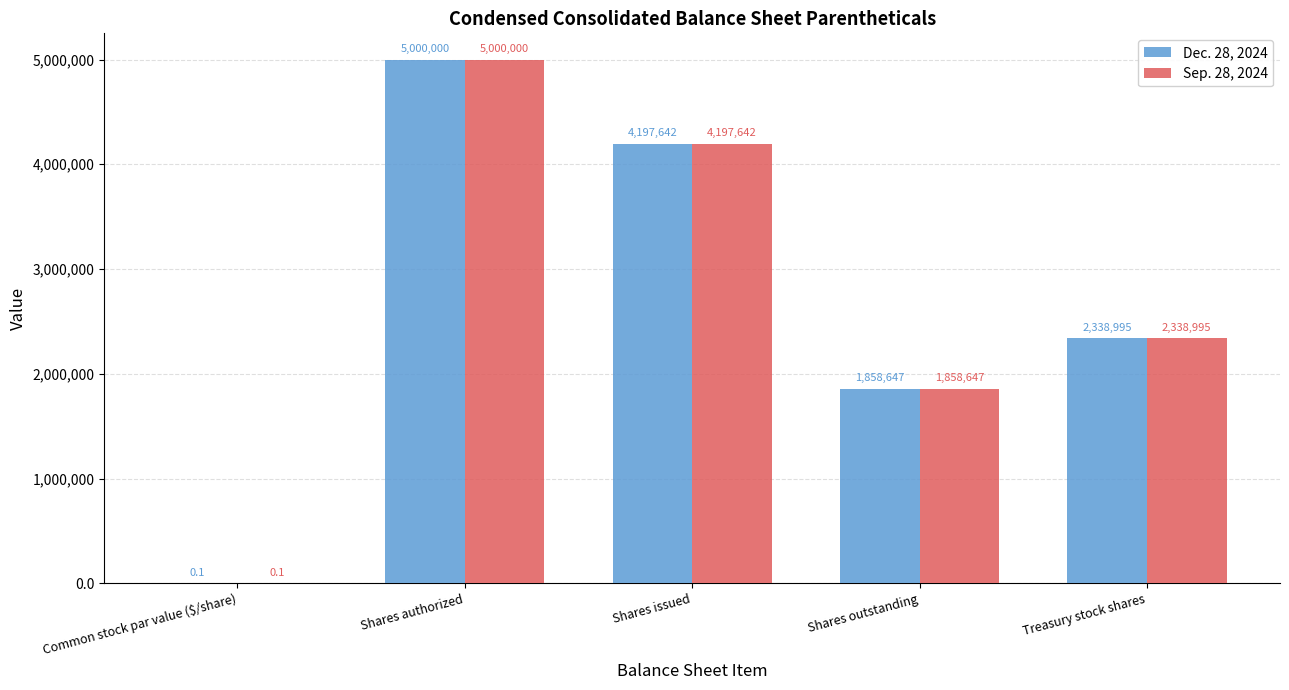

Are the bars horizontal?

No